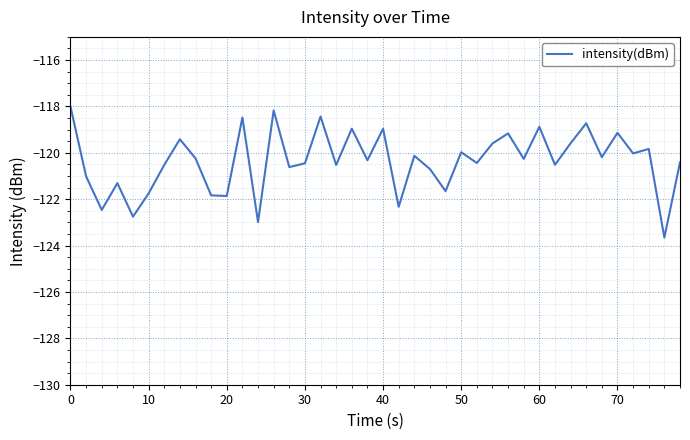

What is the difference between the maximum and minimum values?

5.6